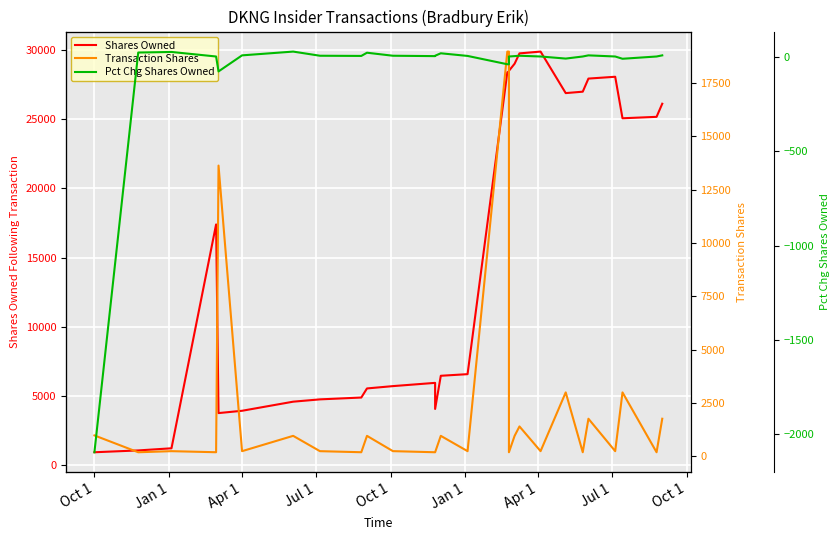

How many data points does each series have?

28